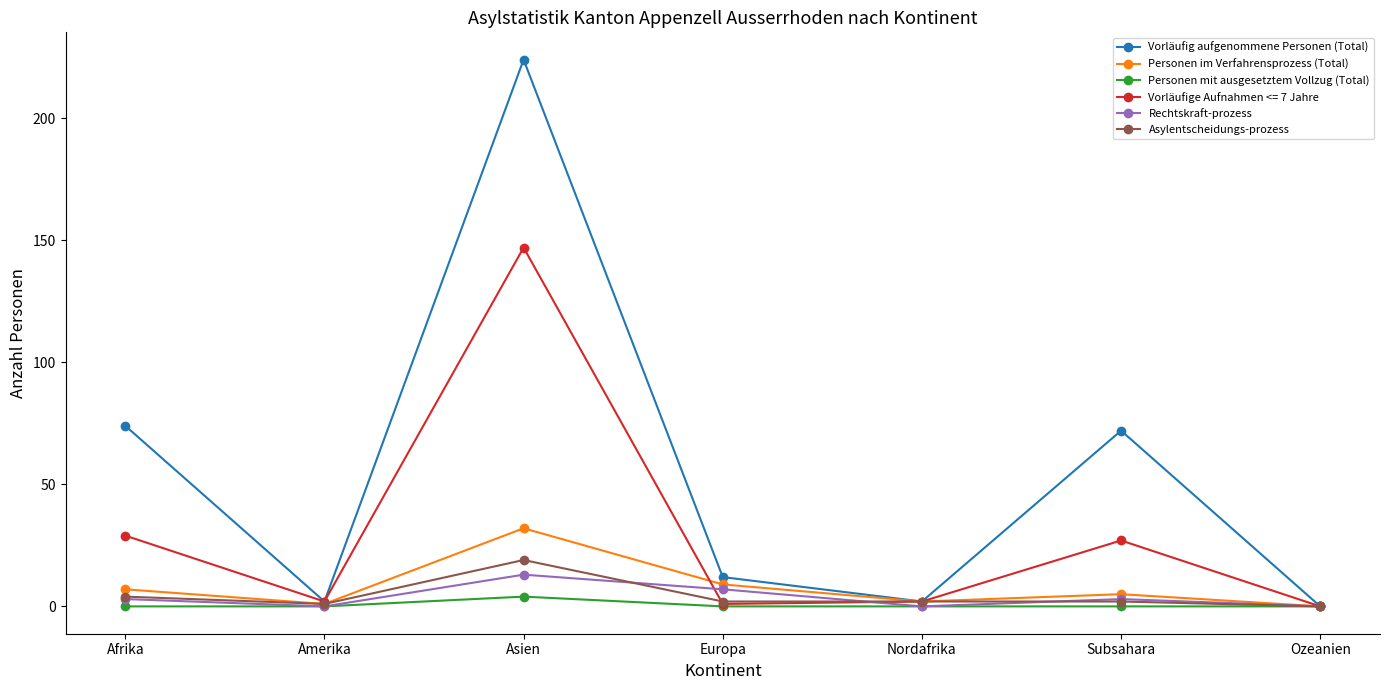

What is the label of the 6th point from the right?

Amerika